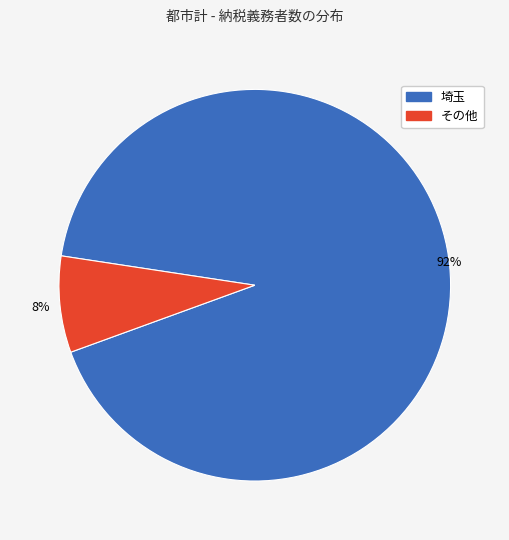

Does any single category account for the majority?

Yes